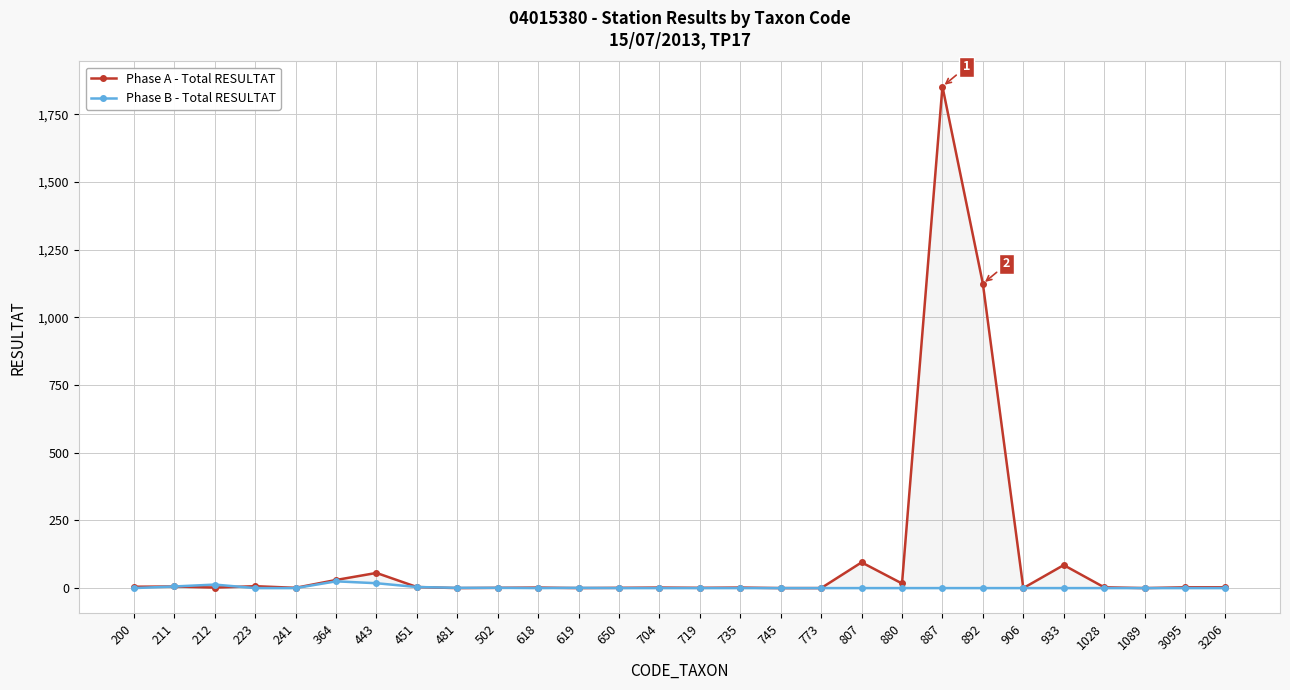

What is the spread (max minus min) of values at 719?

1